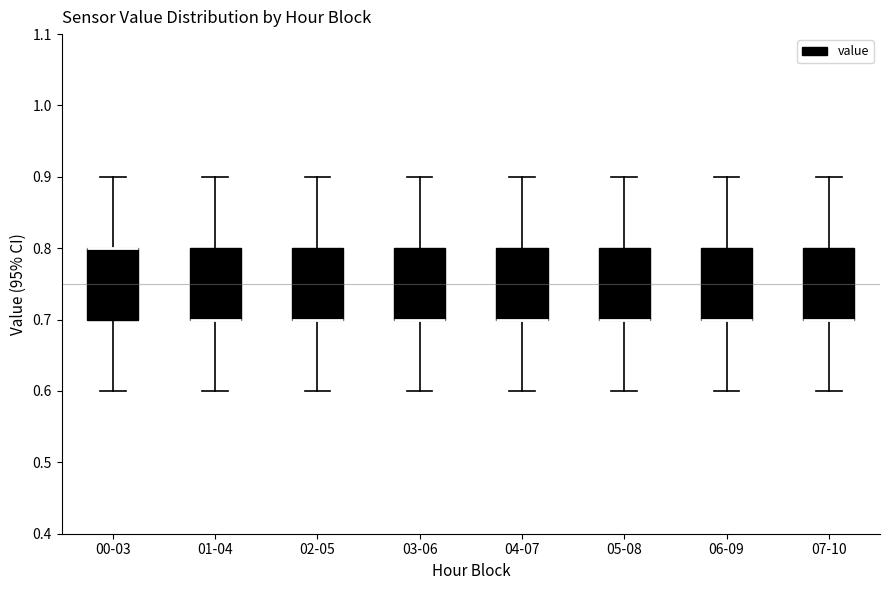

Where does the lower whisker of the box for 06-09 end on the y-axis? The values are not printed on the chart, so give them approximately, as read against the axis.

0.6